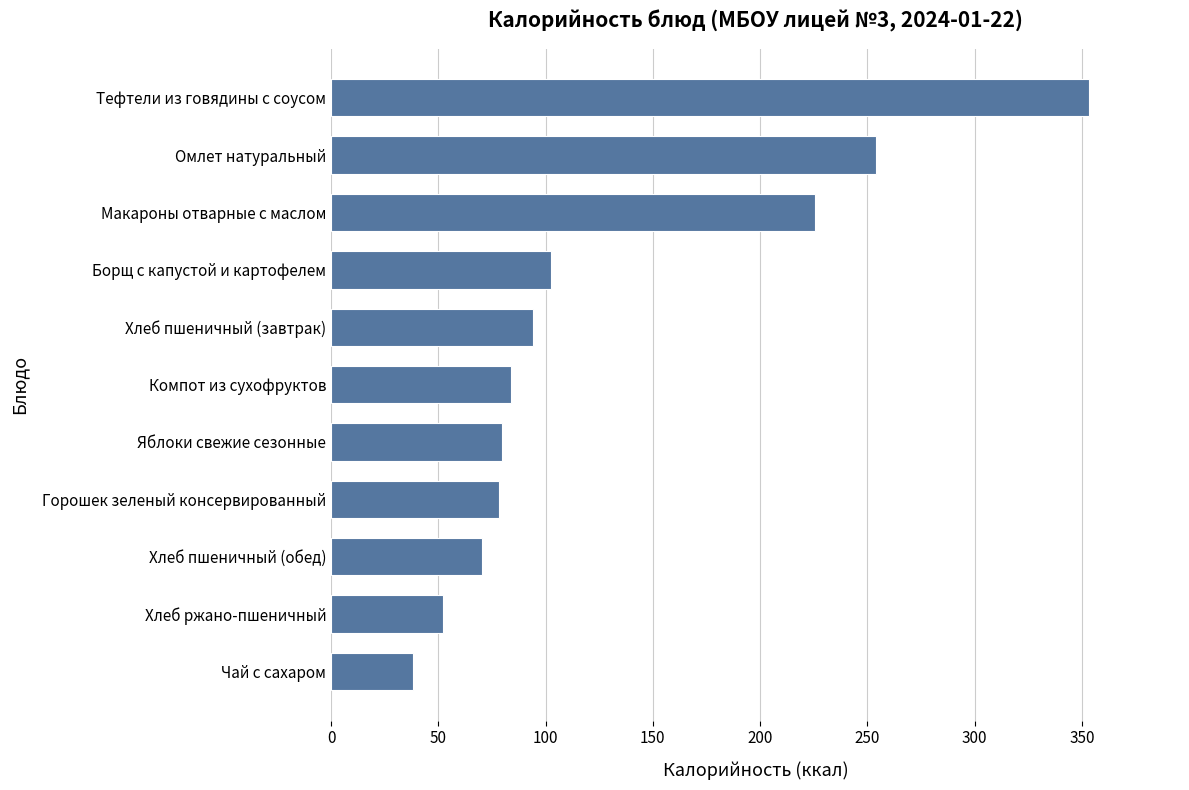

Between Хлеб пшеничный (обед) and Яблоки свежие сезонные, which is larger?

Яблоки свежие сезонные